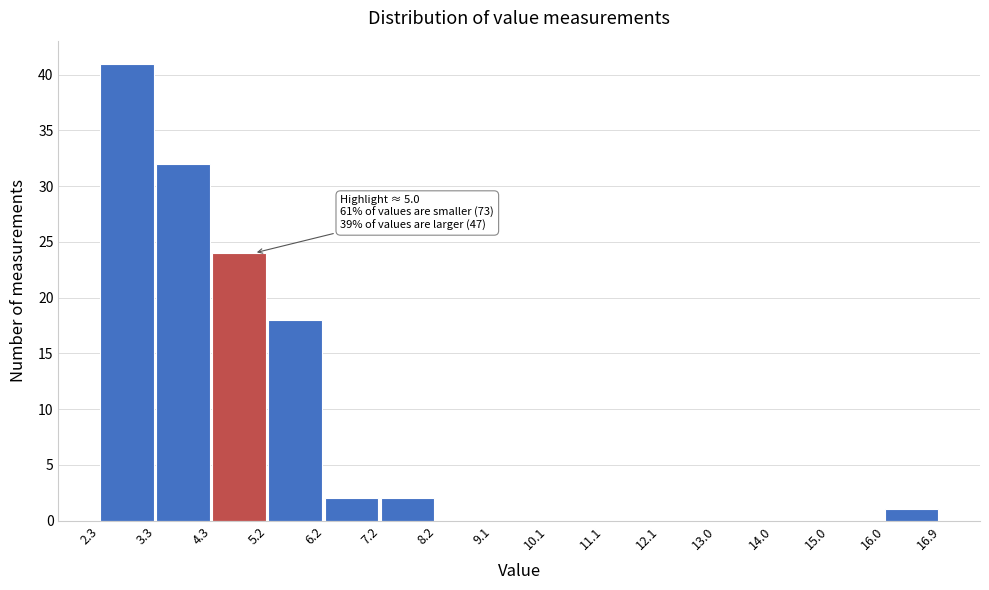

Over which range of the x-axis is the bar tallest?

2.3 to 3.3